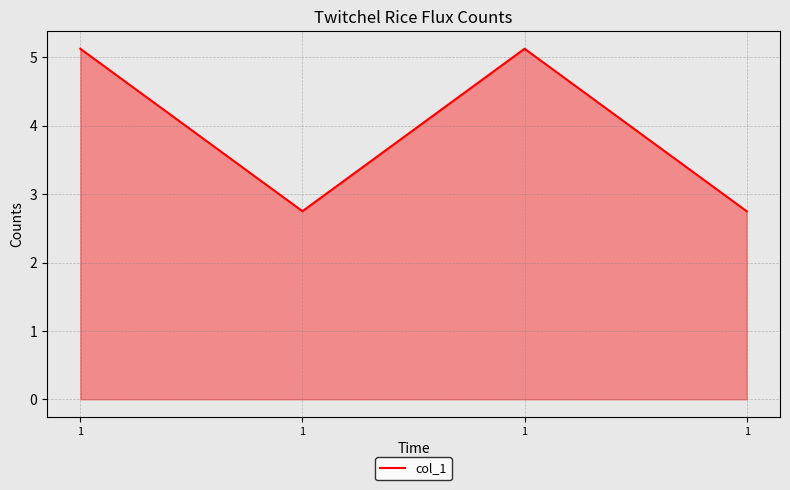

How many values are below 5?

2